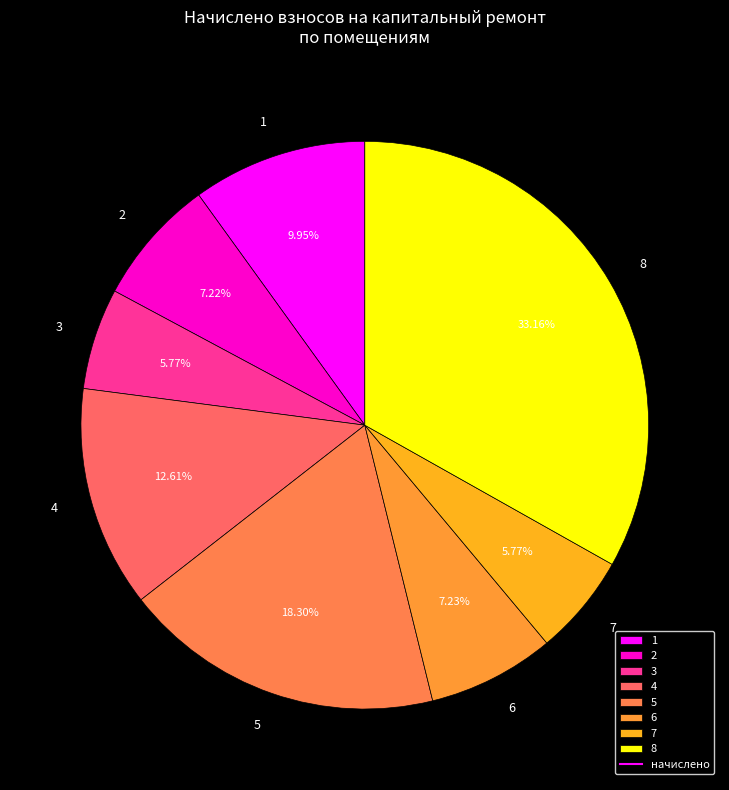

To the nearest percent, what is the difference between the largest and smallest slice percentages?

27%